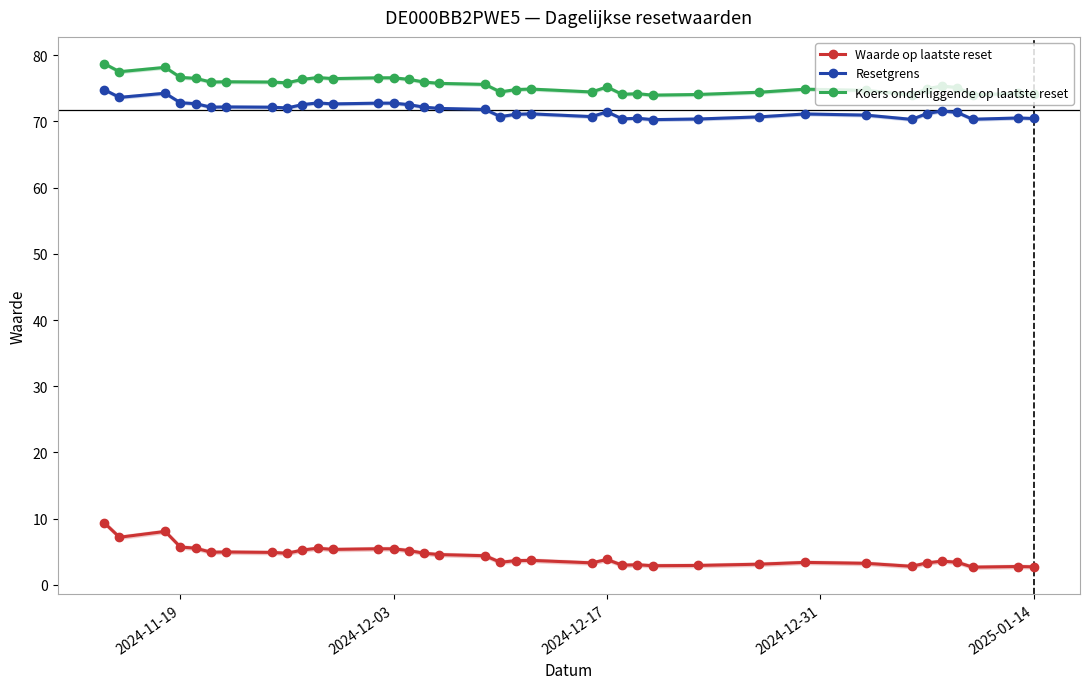

Reading left to right, transcribe all the data shown in this chart.

Waarde op laatste reset: 9.4	7.2	8.1	5.7	5.5	4.9	4.9	4.9	4.8	5.2	5.5	5.3	5.4	5.4	5.2	4.8	4.5	4.4	3.4	3.6	3.7	3.3	3.8	3.0	3.0	2.9	2.9	3.1	3.4	3.2	2.8	3.3	3.6	3.4	2.6	2.8	2.7
Resetgrens: 74.8	73.6	74.3	72.8	72.7	72.2	72.2	72.2	72.0	72.5	72.8	72.7	72.8	72.8	72.5	72.2	72.0	71.8	70.7	71.1	71.2	70.7	71.5	70.4	70.5	70.3	70.4	70.7	71.1	71.0	70.3	71.2	71.6	71.4	70.3	70.5	70.5
Koers onderliggende op laatste reset: 78.7	77.5	78.2	76.7	76.5	76.0	76.0	76.0	75.8	76.4	76.6	76.5	76.6	76.6	76.4	76.0	75.8	75.6	74.5	74.8	74.9	74.5	75.2	74.1	74.2	74.0	74.1	74.4	74.9	74.7	74.0	74.9	75.4	75.1	74.0	74.2	74.2